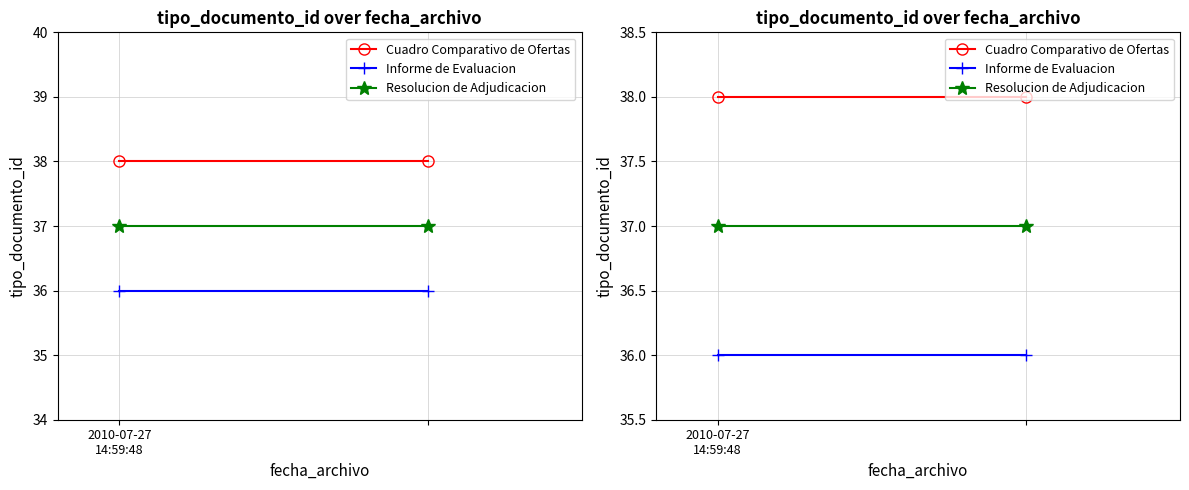

Reading left to right, transcribe all the data shown in this chart.

Cuadro Comparativo de Ofertas: 38	38
Informe de Evaluacion: 36	36
Resolucion de Adjudicacion: 37	37